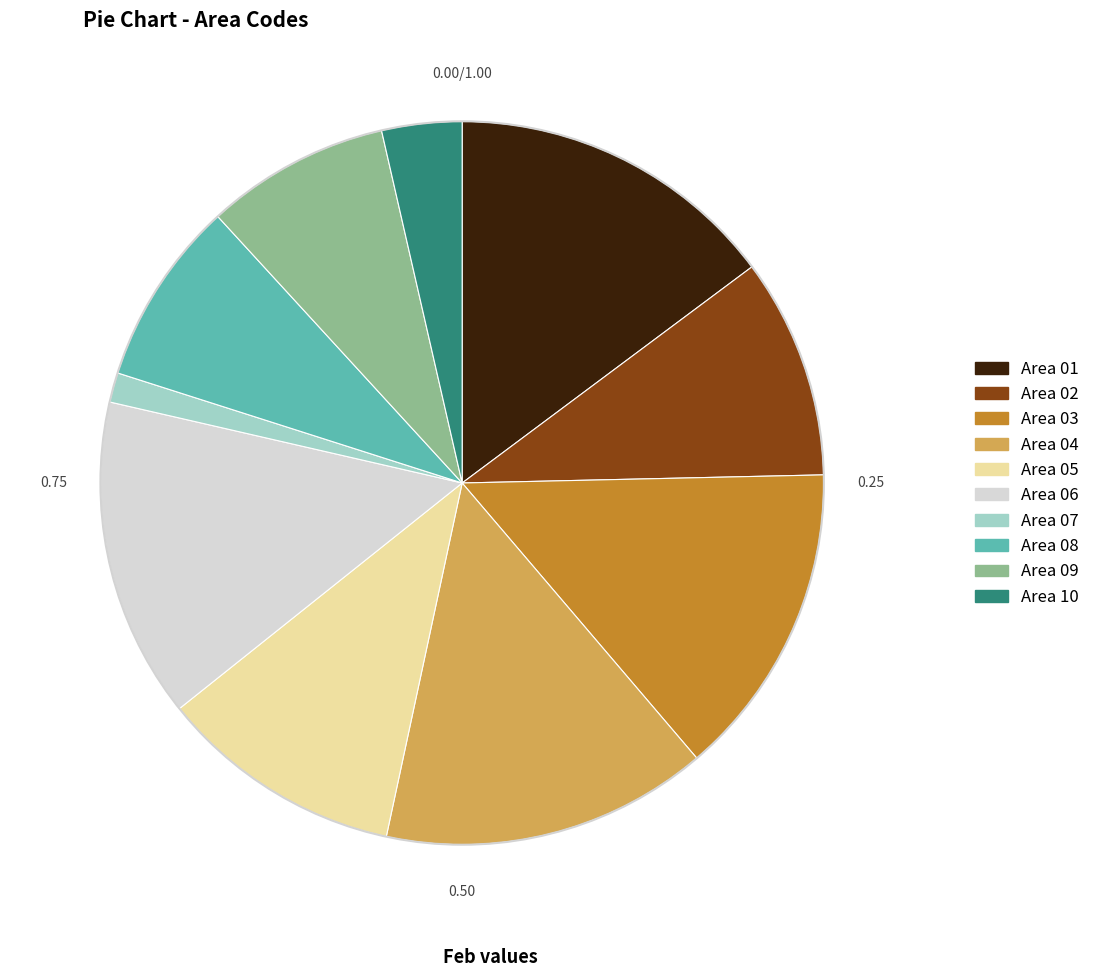

Does Area 04 account for over 50% of the chart?

No